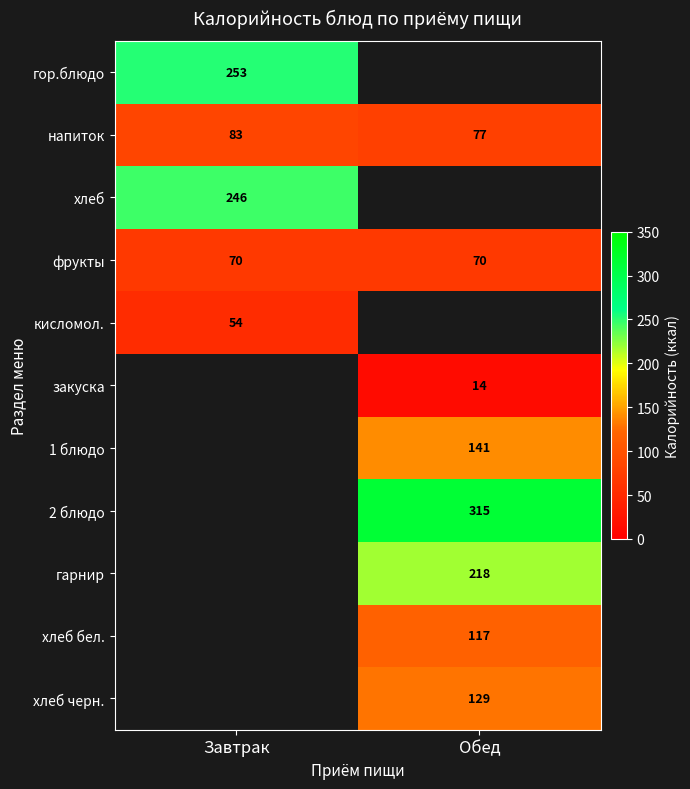

What value does the напиток series have at Обед?

77.0